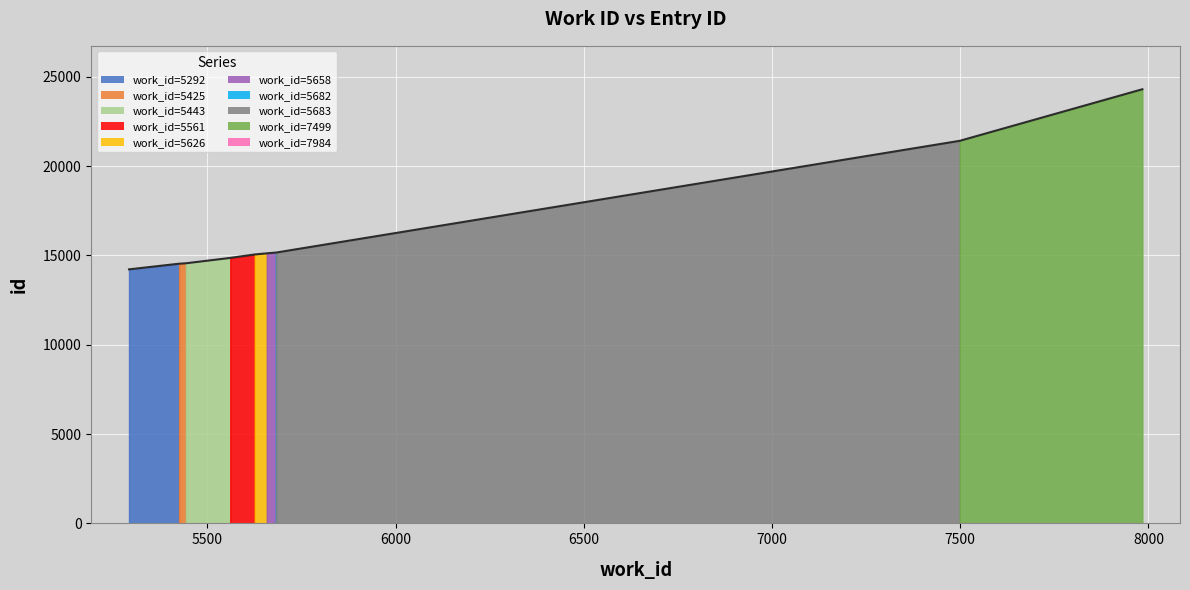

What is the greatest value displayed?

24299